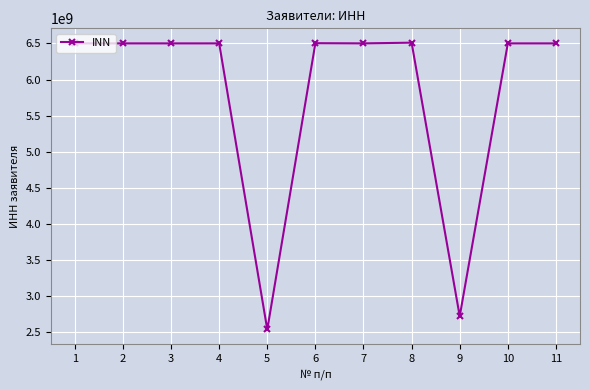

Read the value at 5, to the nearest 10.

2539041060